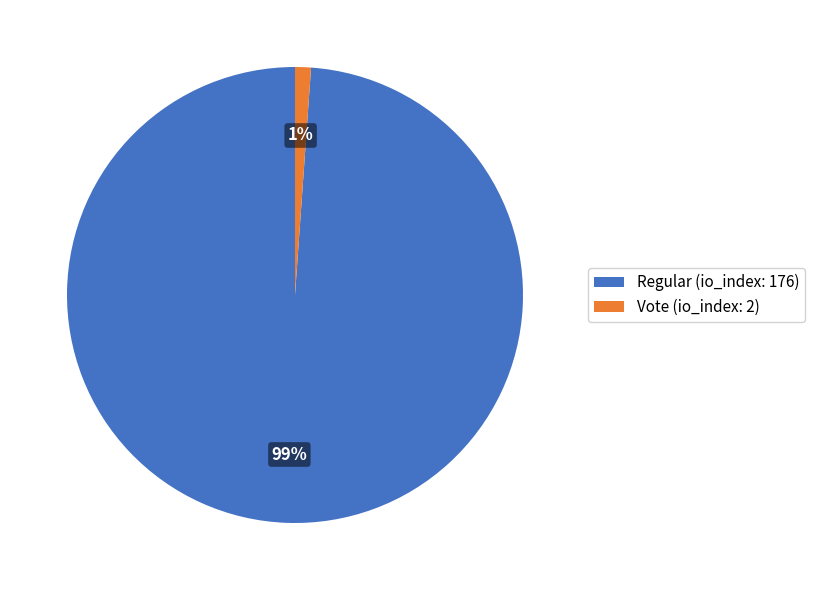

To the nearest percent, what is the combined percentage of Regular (io_index: 176) and Vote (io_index: 2)?

100%